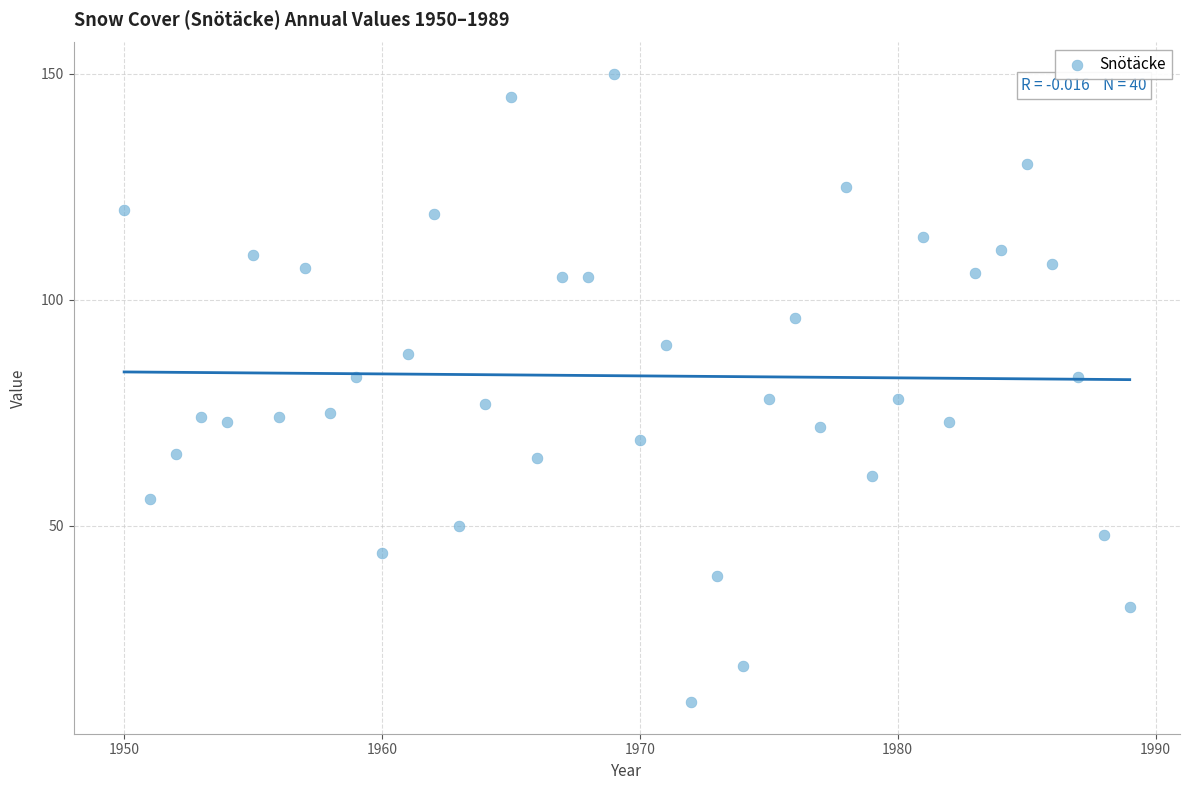

What is the range of X values (max minus min)?

39